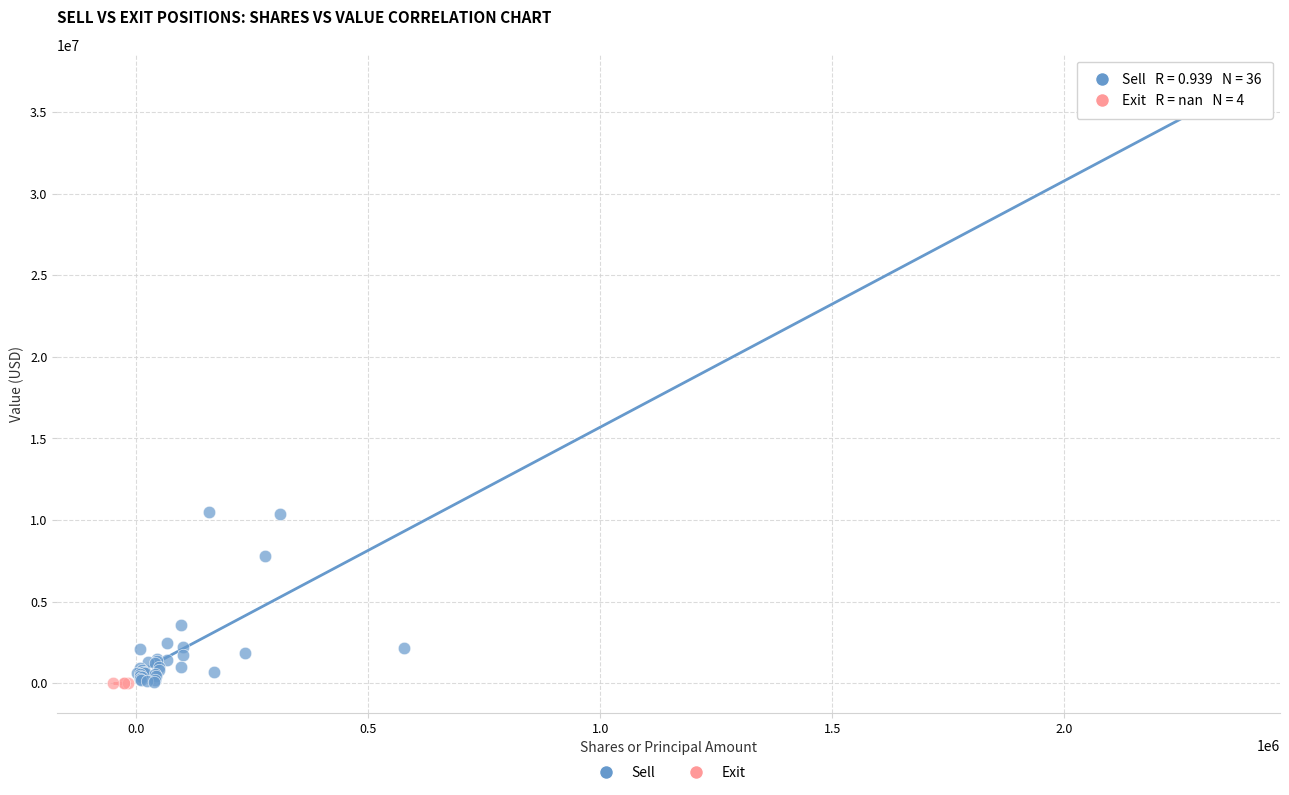

Which series reaches the maximum Y coordinate?

Sell